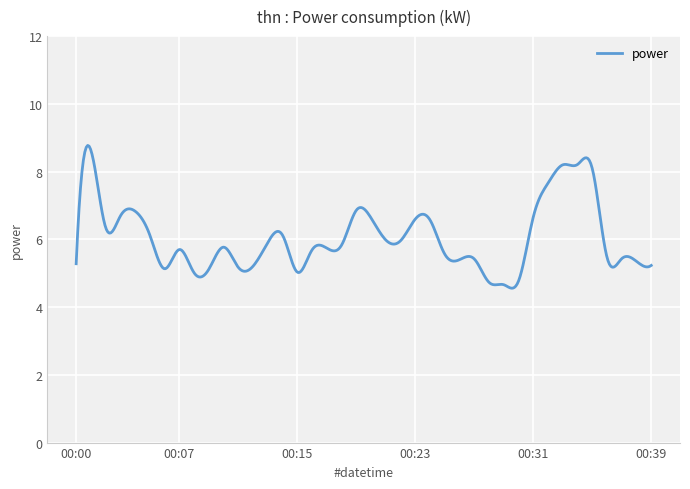

What is the difference between the maximum and minimum values?

4.2